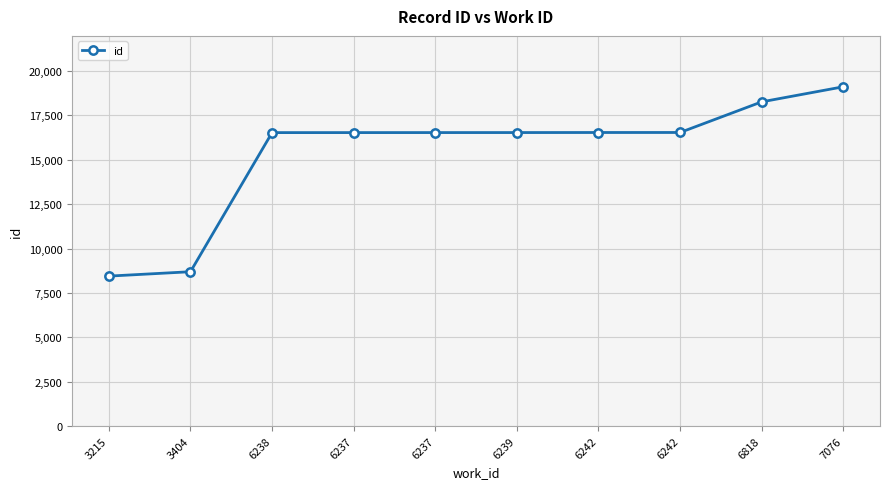

Reading right to left, extract all data points from this chart.

7076=19114	6818=18264	6242=16538	6242=16537	6239=16534	6237=16533	6237=16532	6238=16531	3404=8692	3215=8445